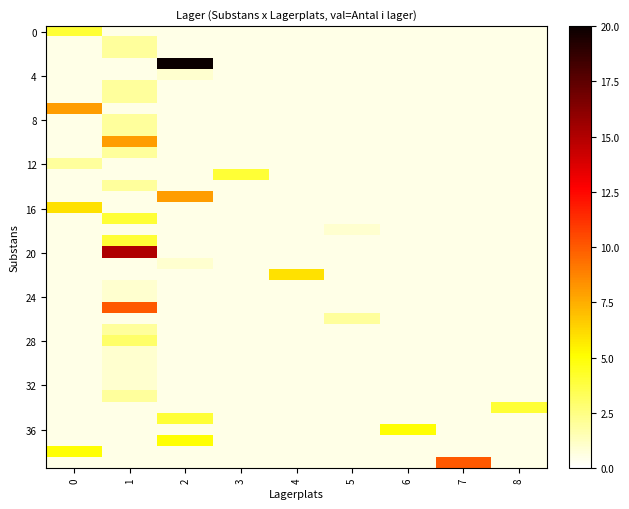

What is the greatest value displayed?

20.0